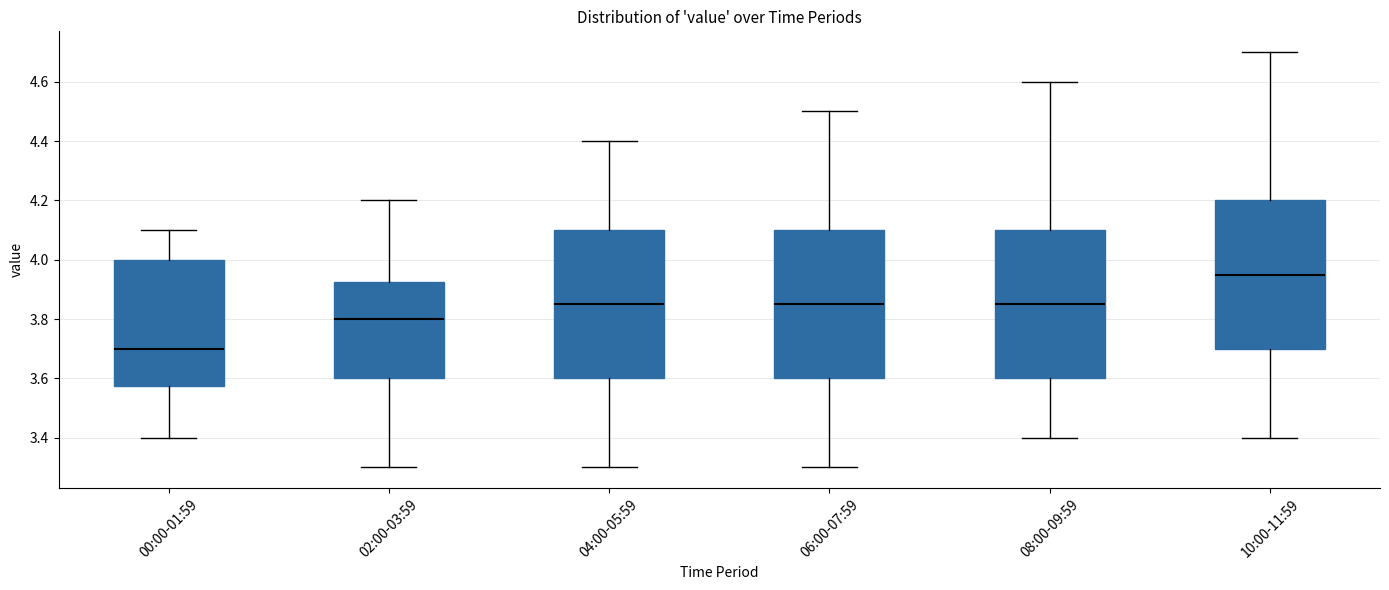

Which box's median line is the lowest?

00:00-01:59